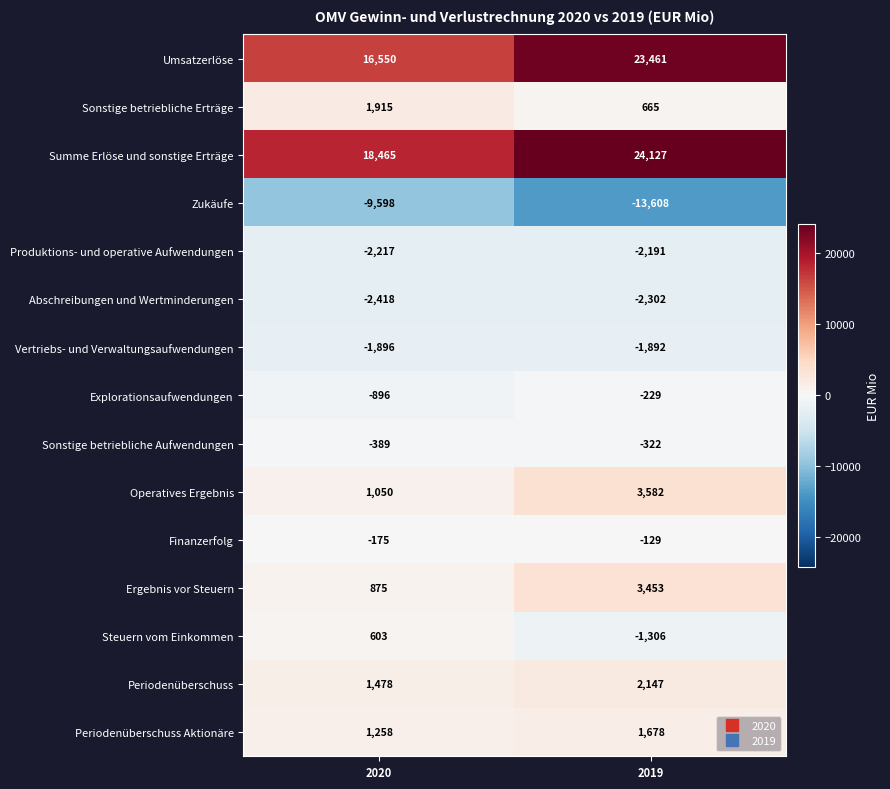

Rank the series at 2019 from highest to lowest value.

Summe Erlöse und sonstige Erträge, Umsatzerlöse, Operatives Ergebnis, Ergebnis vor Steuern, Periodenüberschuss, Periodenüberschuss Aktionäre, Sonstige betriebliche Erträge, Finanzerfolg, Explorationsaufwendungen, Sonstige betriebliche Aufwendungen, Steuern vom Einkommen, Vertriebs- und Verwaltungsaufwendungen, Produktions- und operative Aufwendungen, Abschreibungen und Wertminderungen, Zukäufe